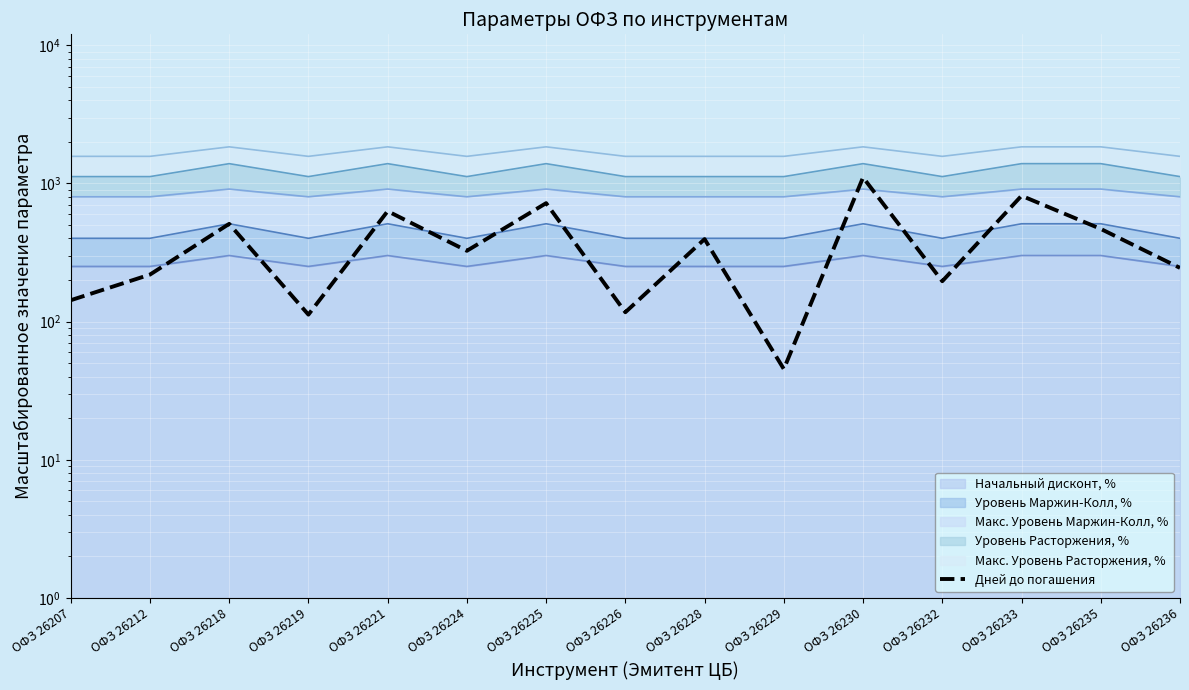

List the labels in order of value, largest first.

ОФЗ 26230, ОФЗ 26233, ОФЗ 26225, ОФЗ 26221, ОФЗ 26218, ОФЗ 26235, ОФЗ 26228, ОФЗ 26224, ОФЗ 26236, ОФЗ 26212, ОФЗ 26232, ОФЗ 26207, ОФЗ 26226, ОФЗ 26219, ОФЗ 26229